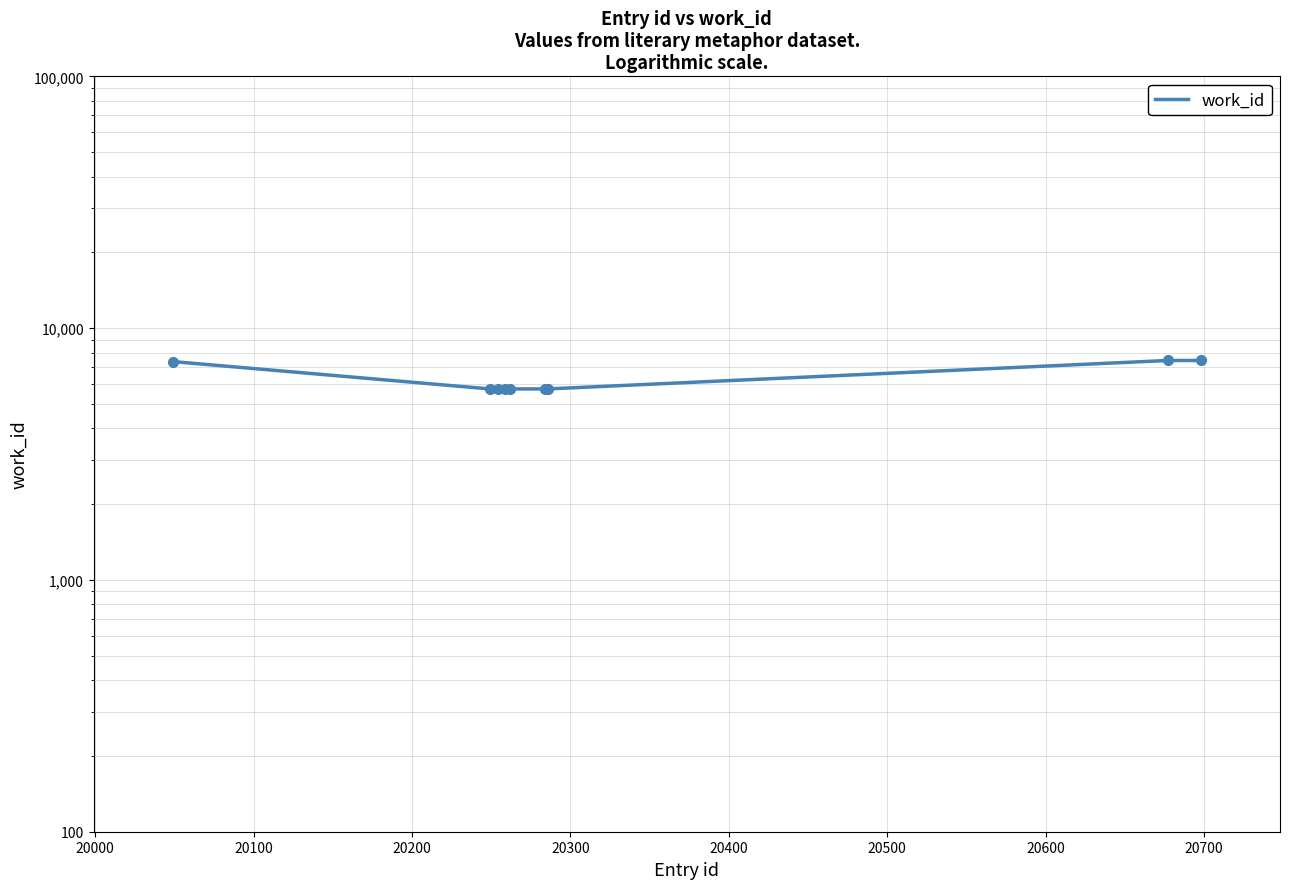

The value at 20500 is 1985. True or false?

False